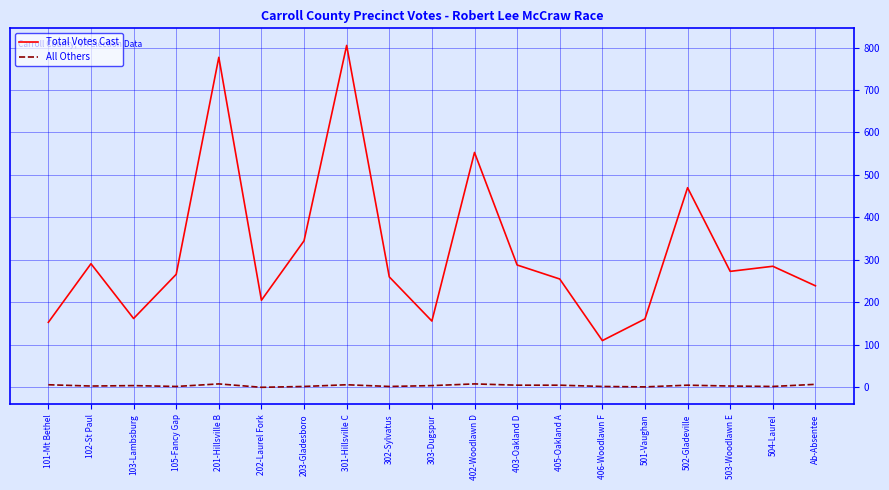

At which category does the chart reach its peak across all series?

301-Hillsville C